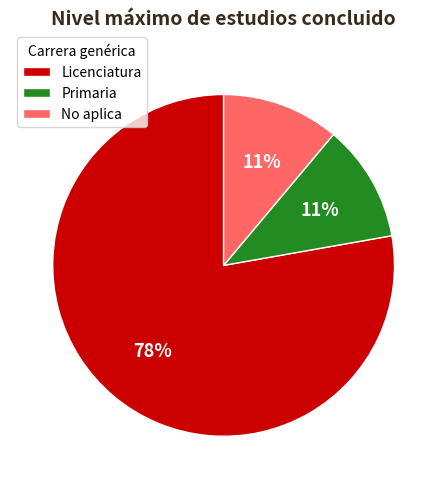

Approximately how many times larger is the value at Primaria compared to No aplica?

1.0